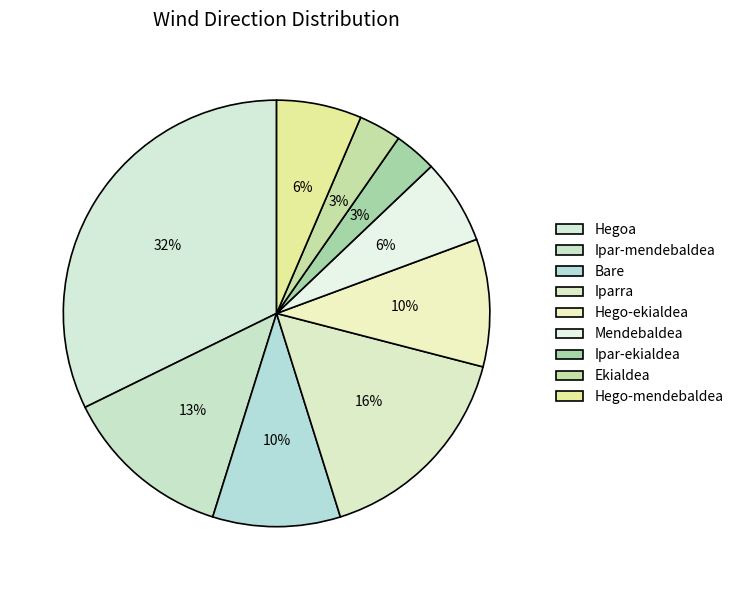

How many slices are in this pie chart?

9